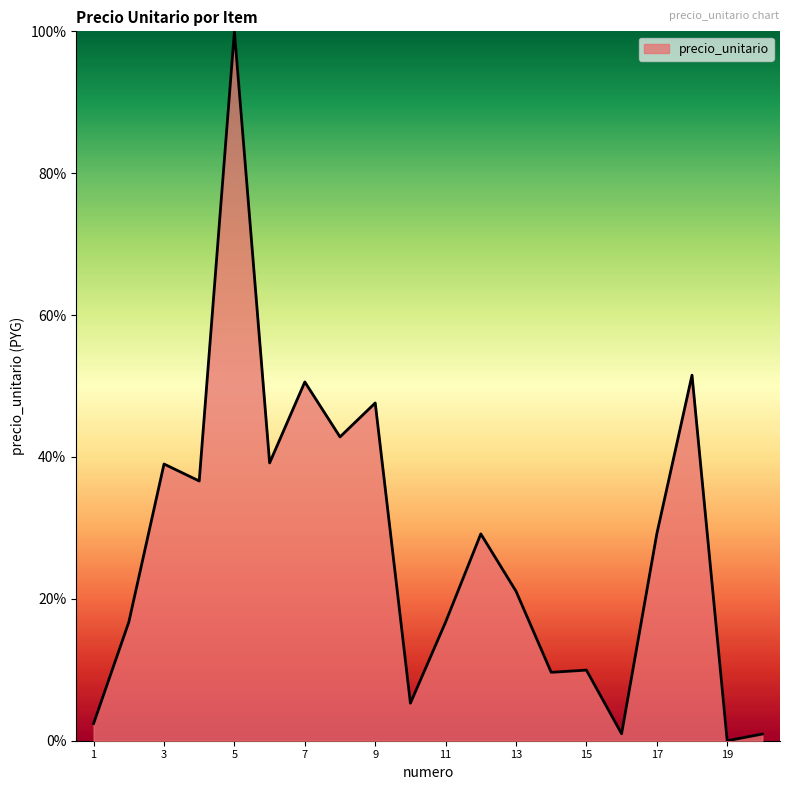

What is the maximum value shown in the chart?

100.0